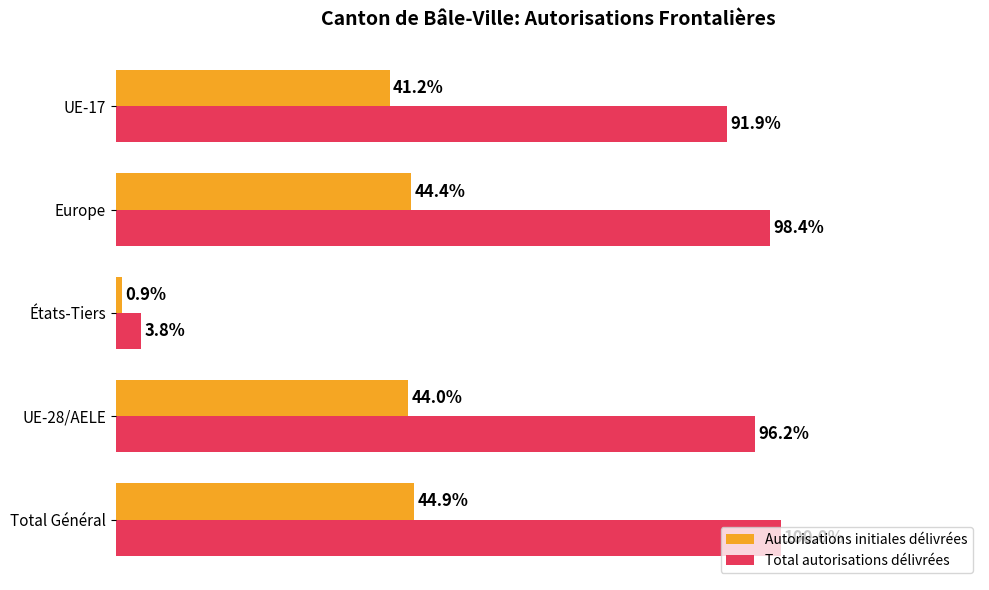

At which label does Total autorisations délivrées reach its minimum?

États-Tiers